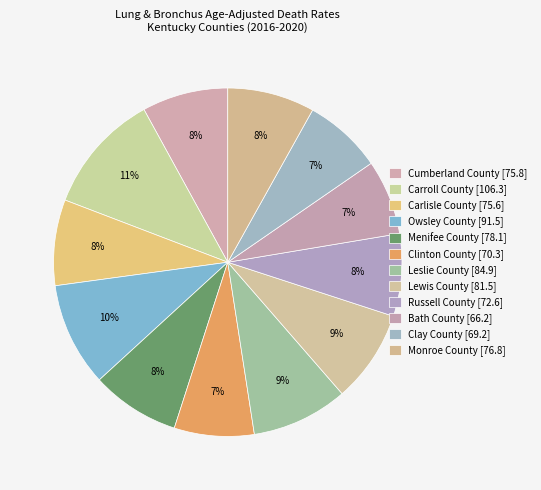

Count the number of slices in the pie.

12